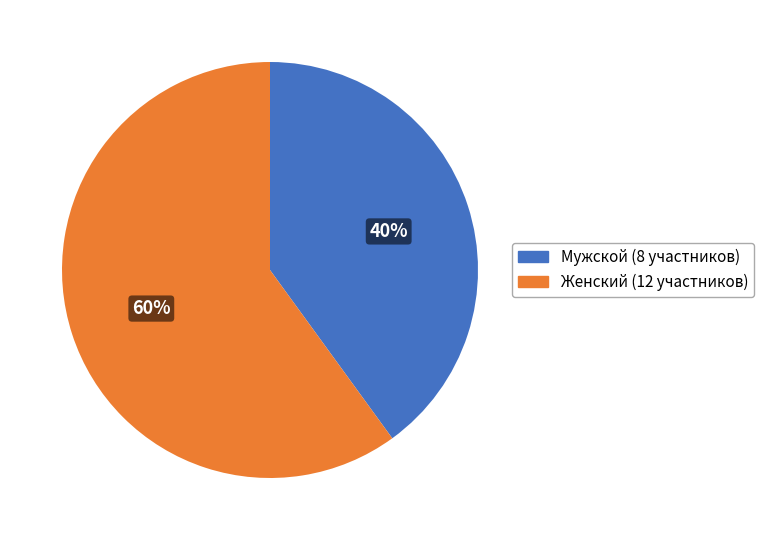

Approximately how many times larger is the value at Женский compared to Мужской?

1.5